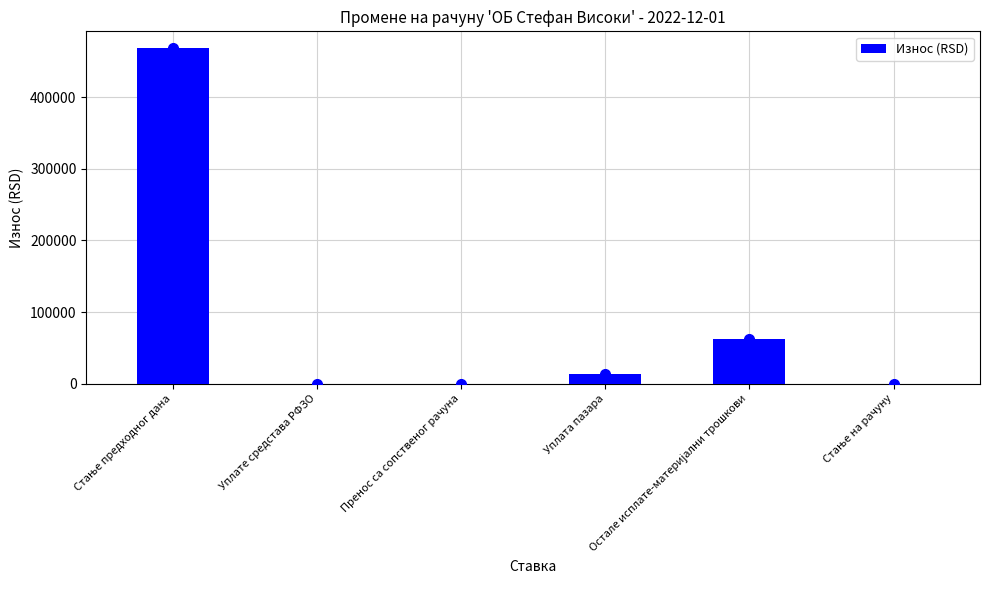

What is the greatest value displayed?

468382.8